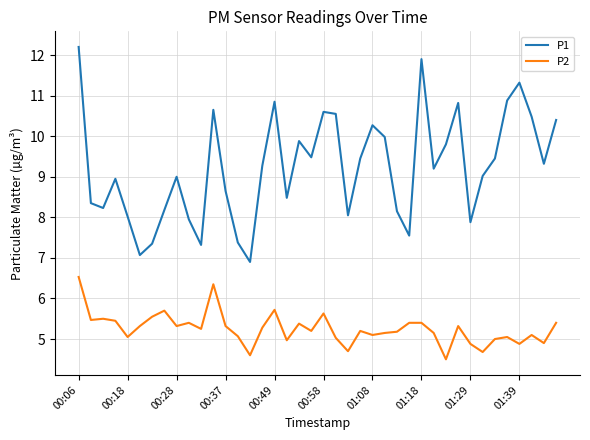

Rank the series by their average value, from lowest to highest.

P2, P1